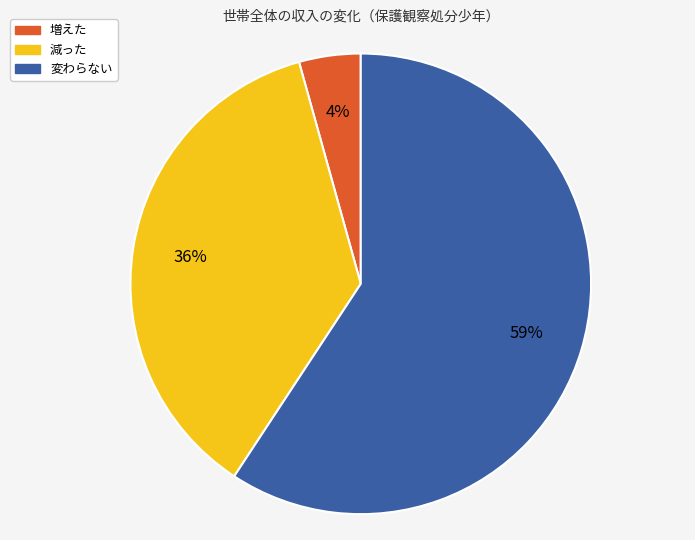

Is the sum of 変わらない and 増えた greater than half?

Yes